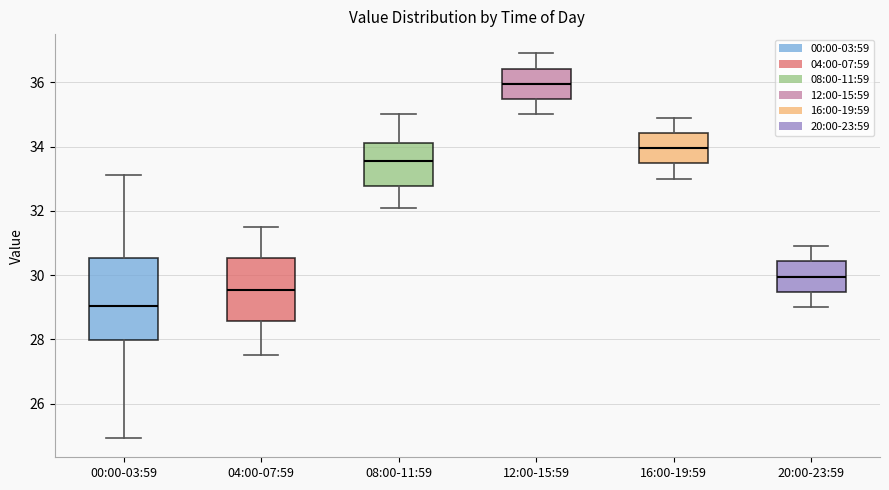

Reading left to right, transcribe this box plot: for each box, give where its median line is, the range the box spans, and where its two whiskers end, as read against the y-axis. The values are not printed on the chart, so give them approximately, as read against the axis.

00:00-03:59: median 29.0, box 28.0 to 30.6, whiskers 25.0 to 33.2
04:00-07:59: median 29.6, box 28.6 to 30.6, whiskers 27.6 to 31.6
08:00-11:59: median 33.6, box 32.8 to 34.2, whiskers 32.2 to 35.0
12:00-15:59: median 36.0, box 35.4 to 36.4, whiskers 35.0 to 37.0
16:00-19:59: median 34.0, box 33.4 to 34.4, whiskers 33.0 to 35.0
20:00-23:59: median 30.0, box 29.4 to 30.4, whiskers 29.0 to 31.0